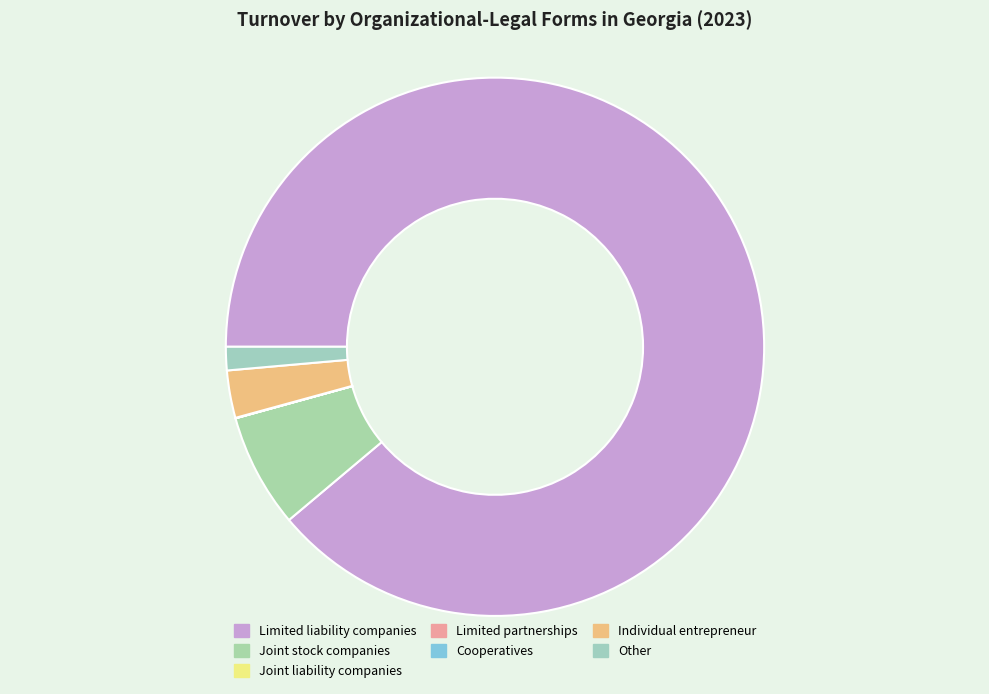

How many slices are in this pie chart?

7